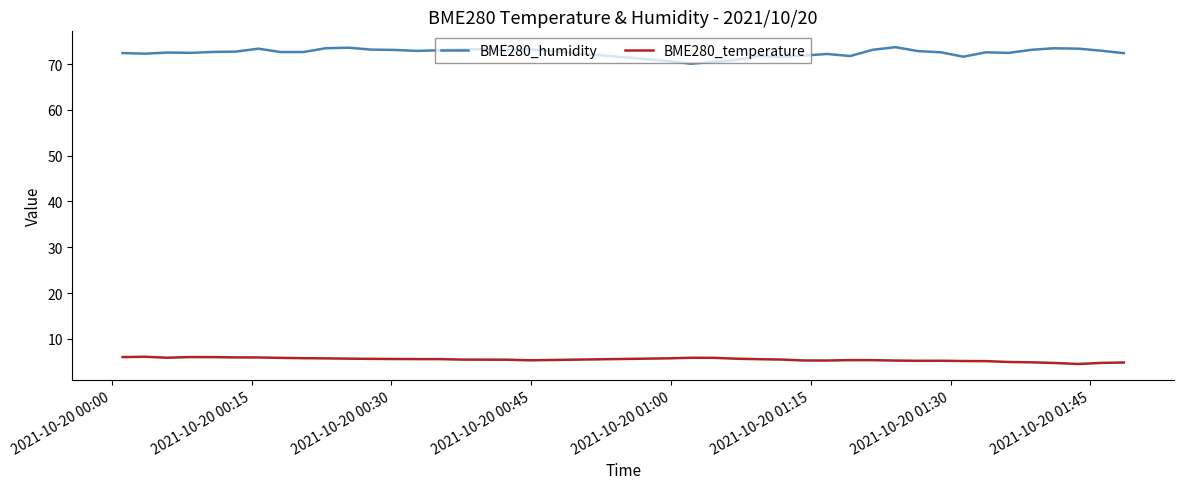

List the series in order of their overall mean, highest first.

BME280_humidity, BME280_temperature